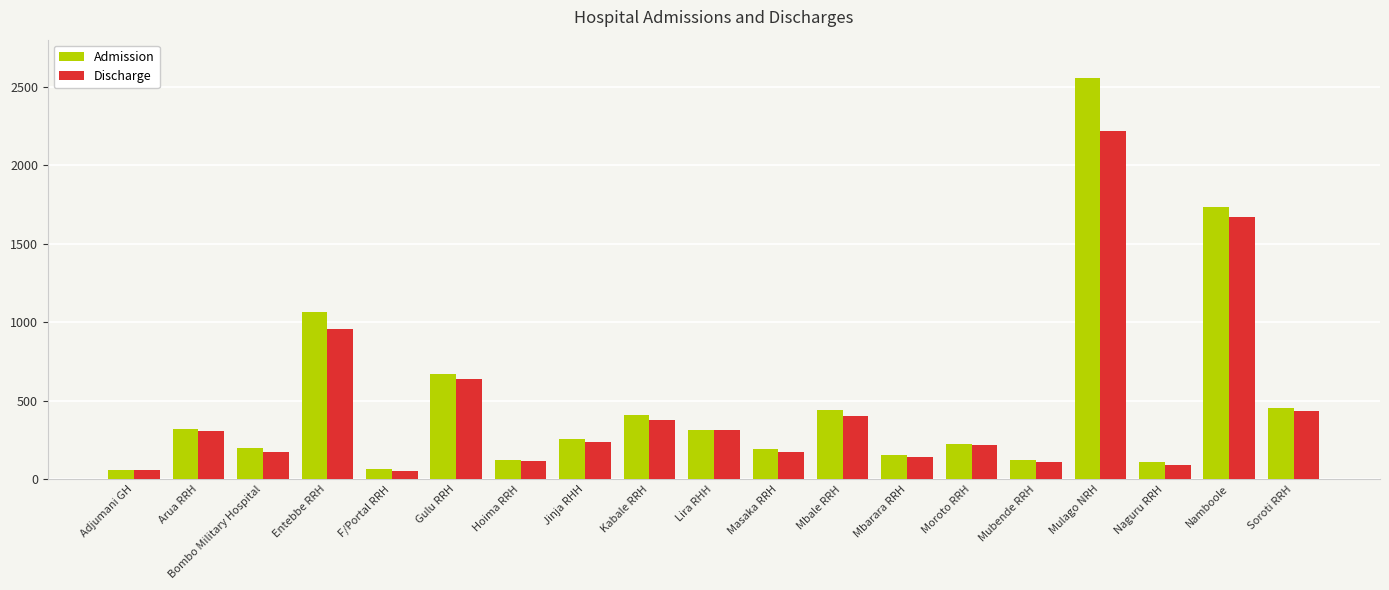

What is the spread (max minus min) of values at Mbale RRH?

34